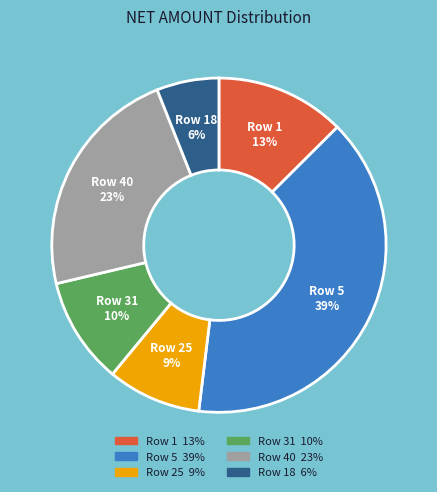

Rank the categories by value from lowest to highest.

Row 18, Row 25, Row 31, Row 1, Row 40, Row 5